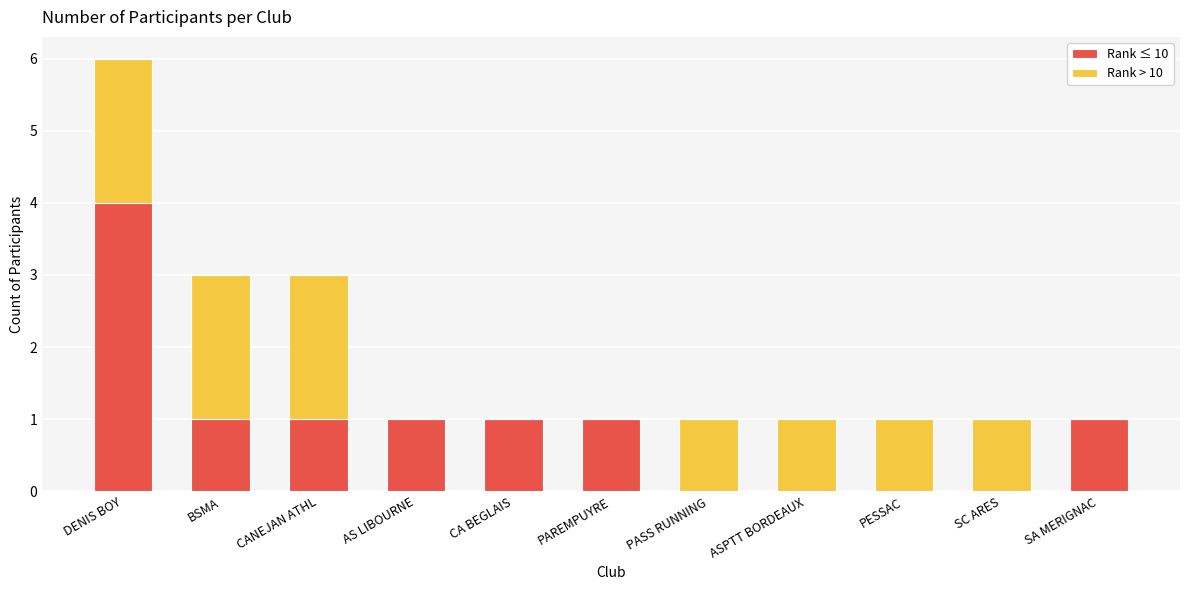

Are the bars grouped side by side (vs. stacked)?

No